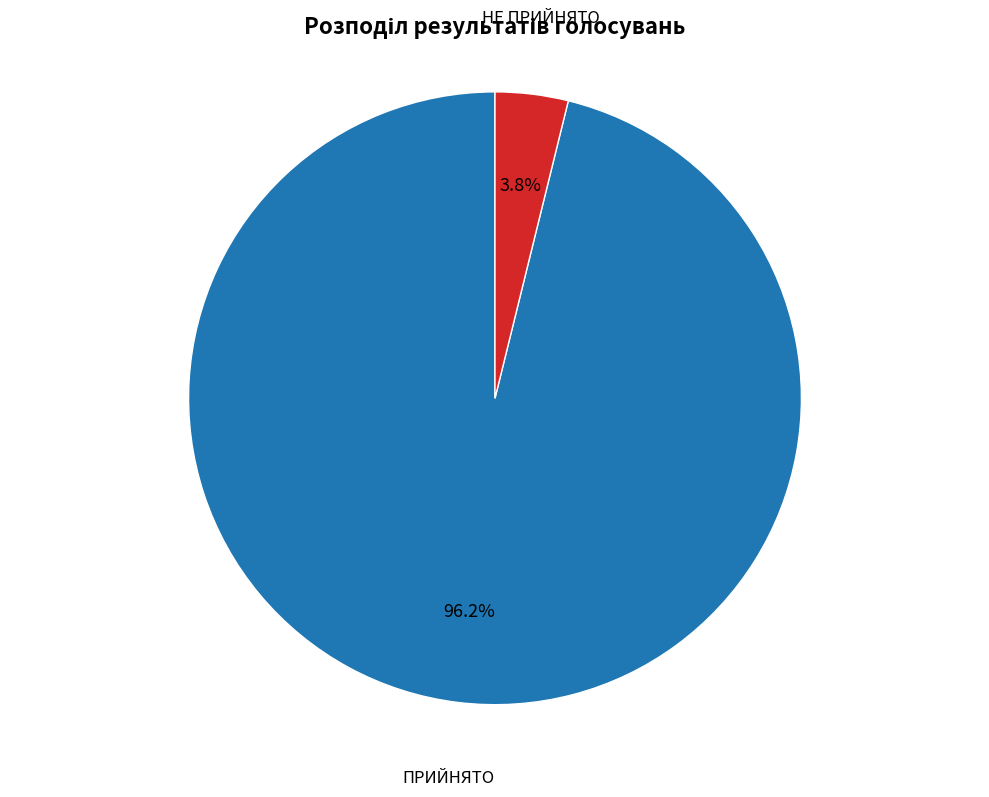

Is it true that ПРИЙНЯТО is 96% of the pie?

True